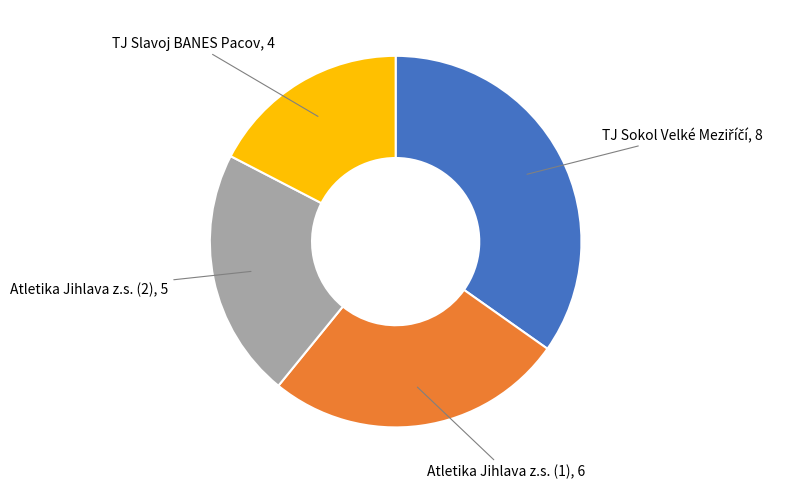

Does any single category account for the majority?

No